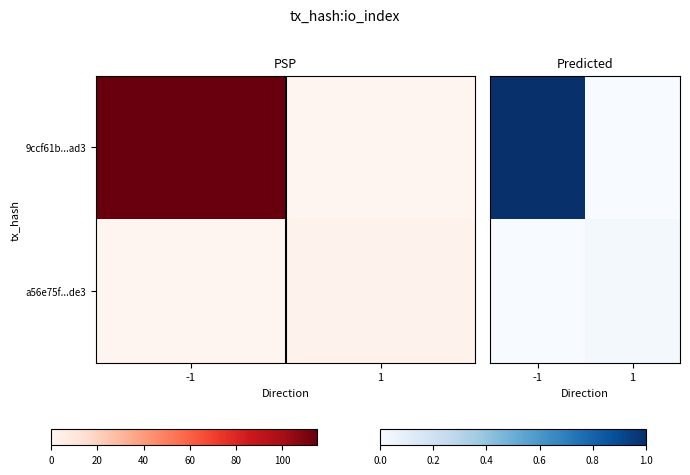

List the labels in order of a56e75f...de3 value, smallest first.

-1, 1